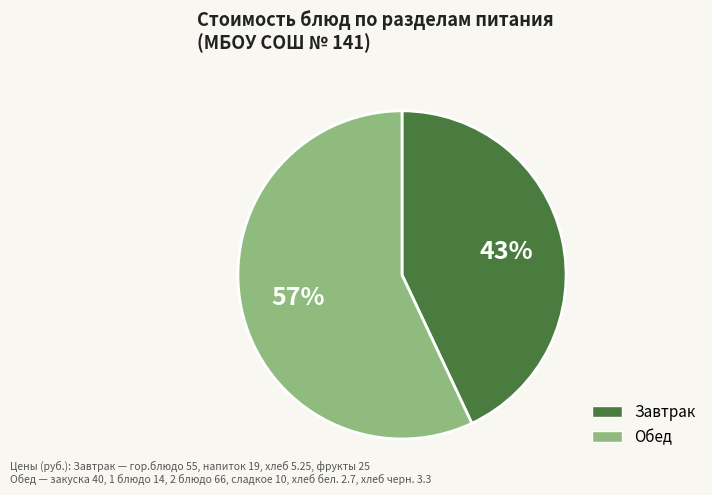

Is there any slice that represents more than half of the pie?

Yes